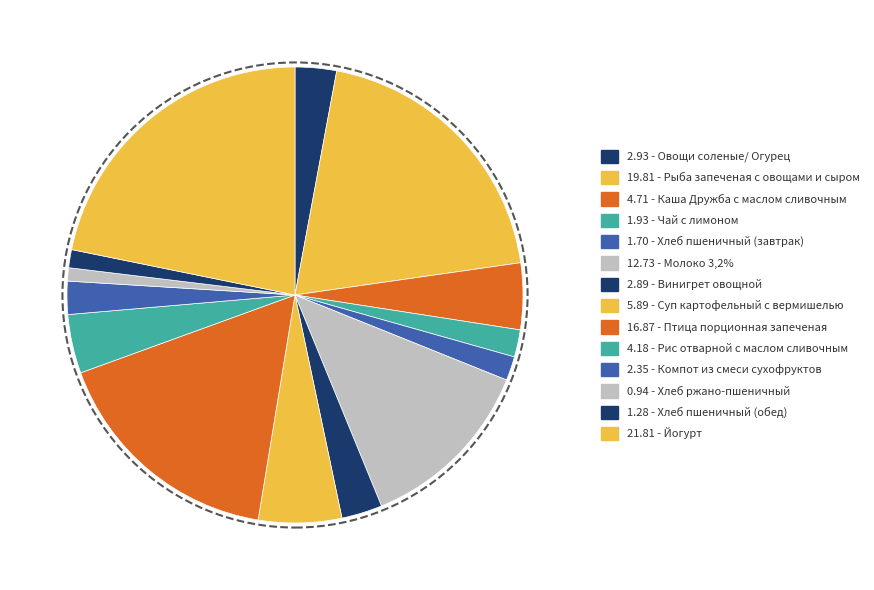

How many slices are in this pie chart?

14